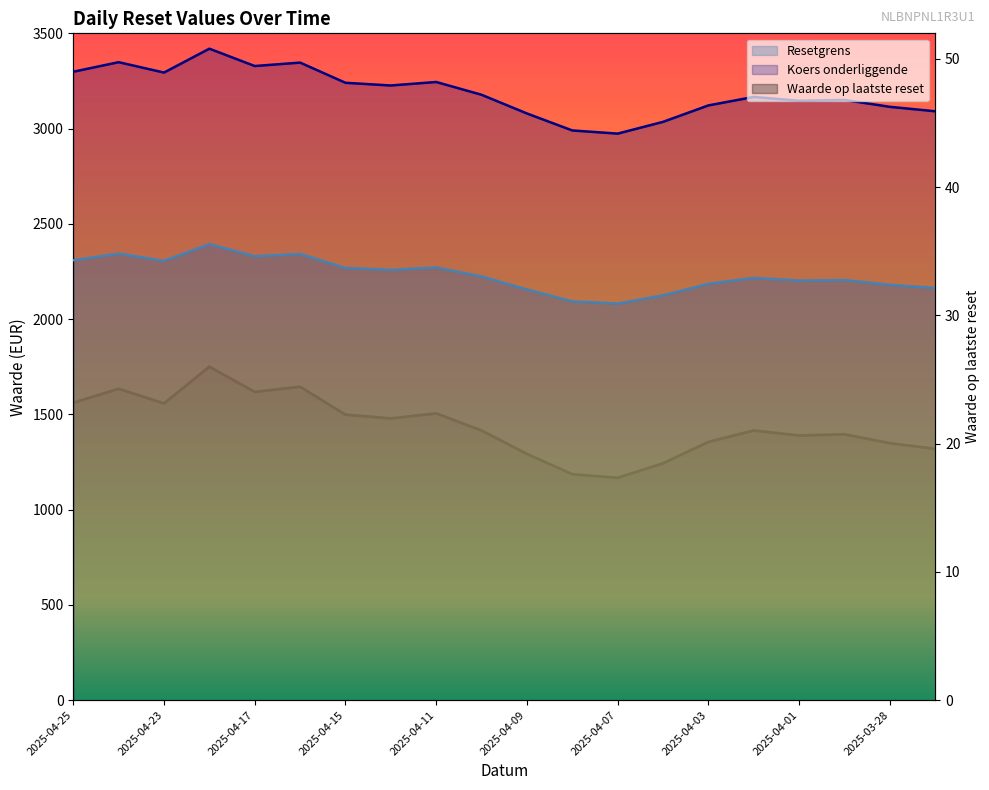

List the series in order of their peak value, highest first.

Koers onderliggende, Resetgrens, Waarde op laatste reset